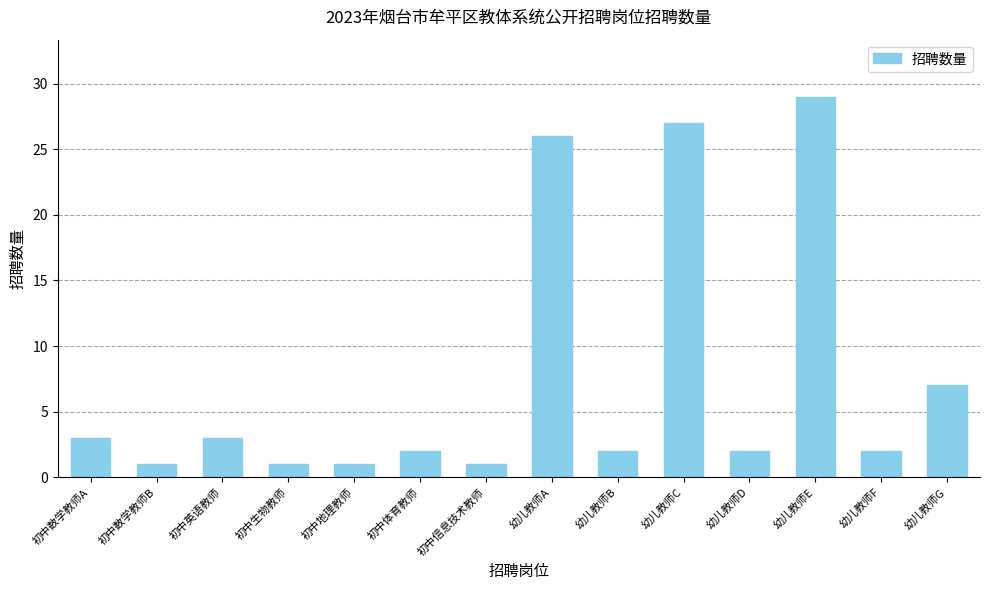

Which label corresponds to the largest value in the chart?

幼儿教师E